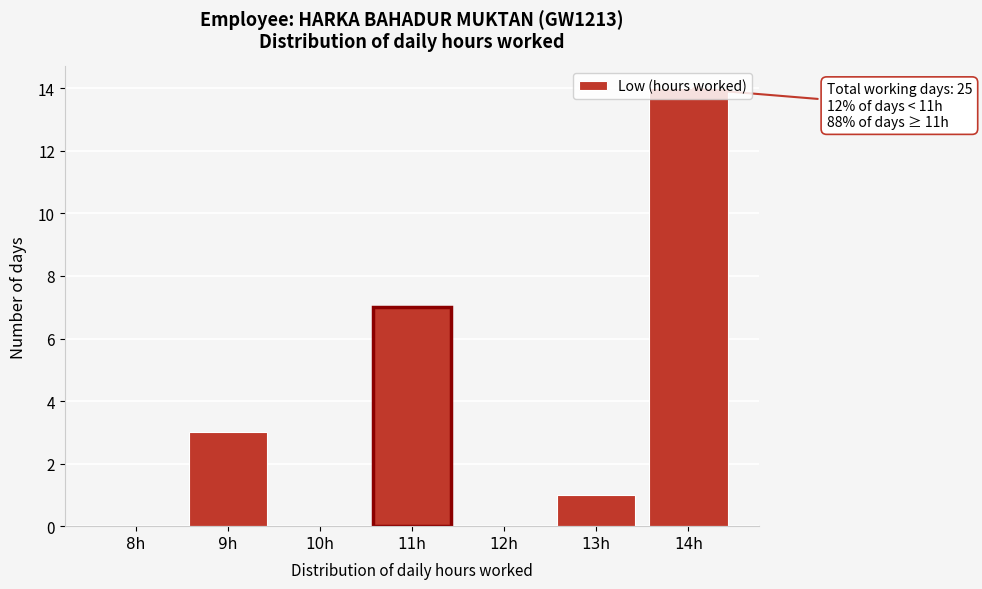

Which has a higher value, 14h or 11h?

14h